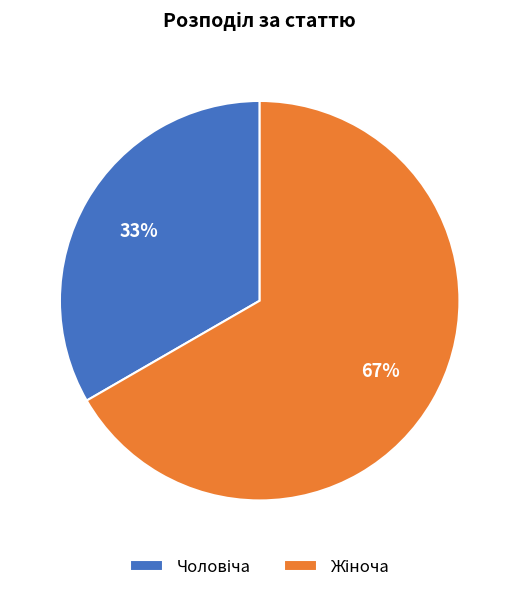

How many segments does this pie chart have?

2